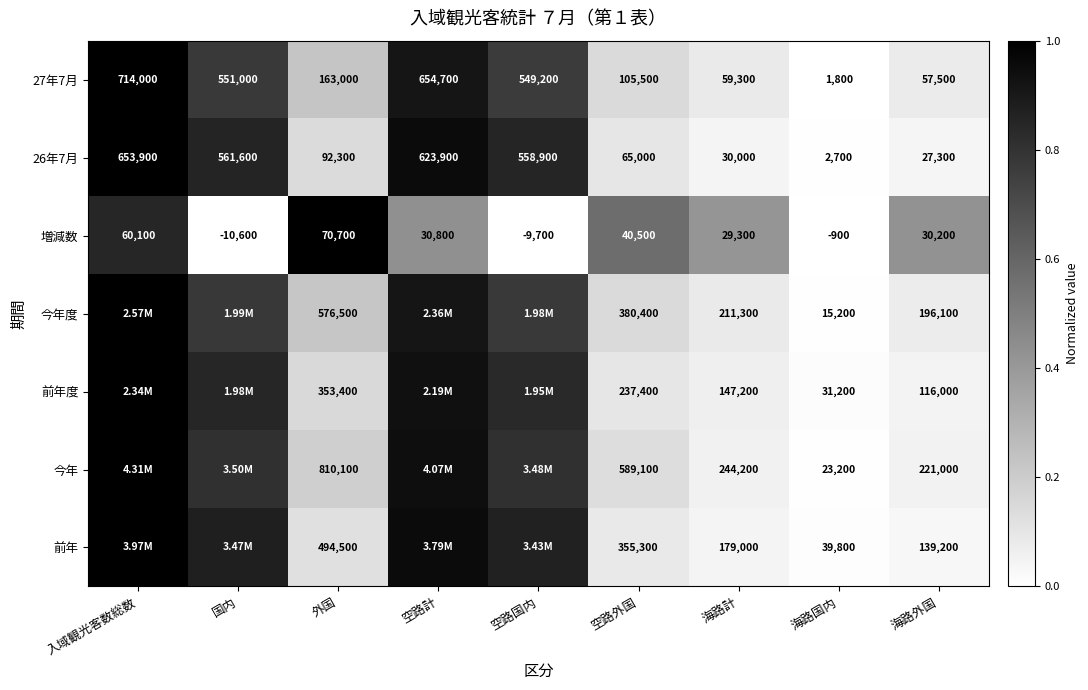

Which has a higher value, 外国 or 海路計?

外国